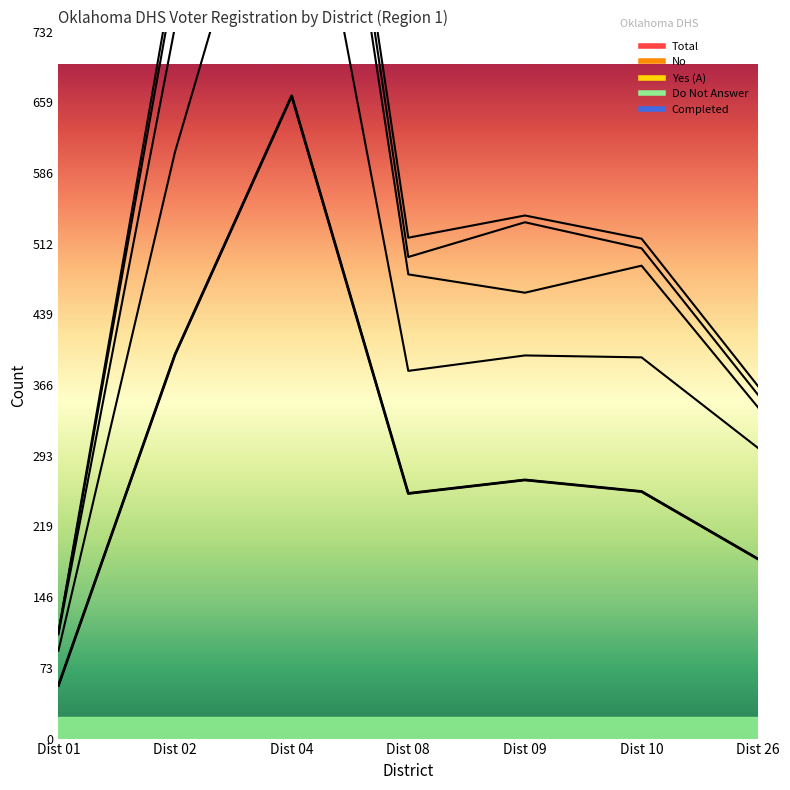

What is the minimum value for Total?

55